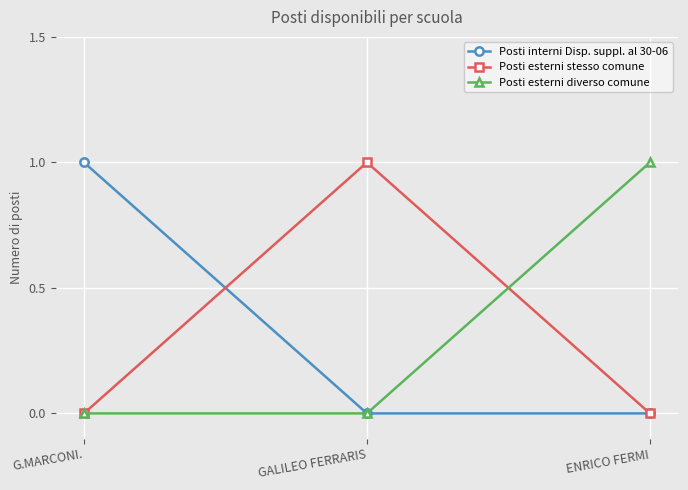

True or false: Posti interni Disp. suppl. al 30-06 has a value of 0 at GALILEO FERRARIS.

True